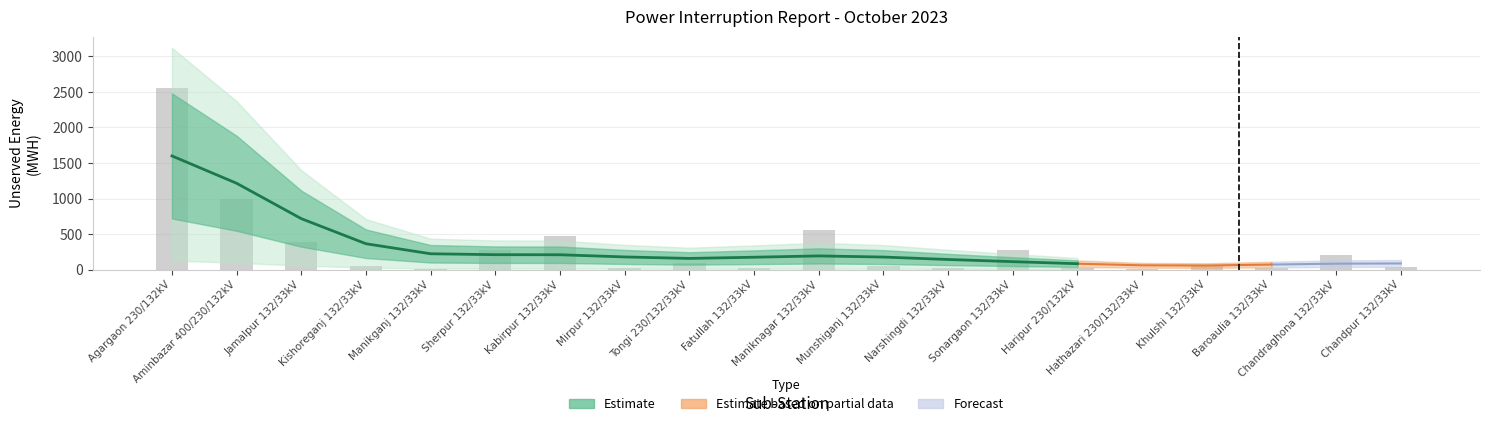

List the labels in order of value, smallest first.

Manikganj 132/33kV, Hathazari 230/132/33kV, Mirpur 132/33kV, Fatullah 132/33kV, Haripur 230/132kV, Narshingdi 132/33kV, Baroaulia 132/33kV, Chandpur 132/33kV, Khulshi 132/33kV, Kishoreganj 132/33kV, Munshiganj 132/33kV, Tongi 230/132/33kV, Chandraghona 132/33kV, Sonargaon 132/33kV, Sherpur 132/33kV, Jamalpur 132/33kV, Kabirpur 132/33kV, Maniknagar 132/33kV, Aminbazar 400/230/132kV, Agargaon 230/132kV